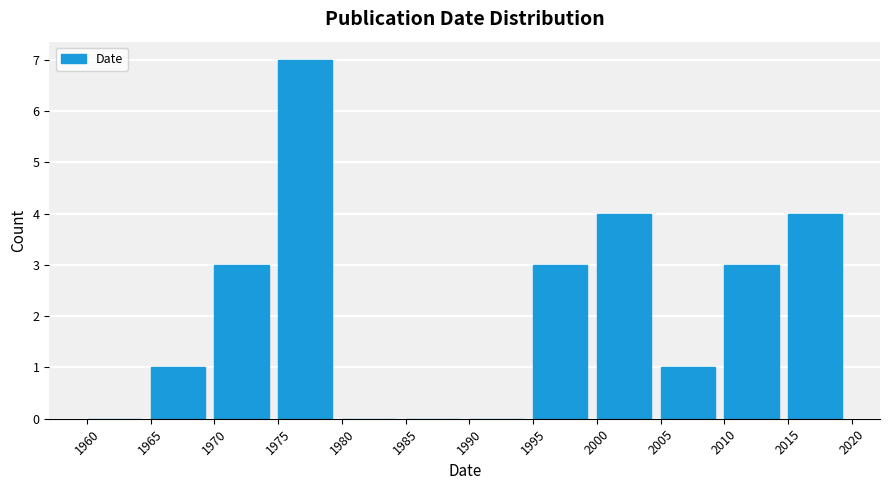

Reading left to right, list every bar in this chart as the range it spans on the x-axis followed by its height. The values are not printed on the chart, so give them approximately, as read against the axis.

1960 to 1965: 0
1965 to 1970: 1
1970 to 1975: 3
1975 to 1980: 7
1980 to 1985: 0
1985 to 1990: 0
1990 to 1995: 0
1995 to 2000: 3
2000 to 2005: 4
2005 to 2010: 1
2010 to 2015: 3
2015 to 2020: 4